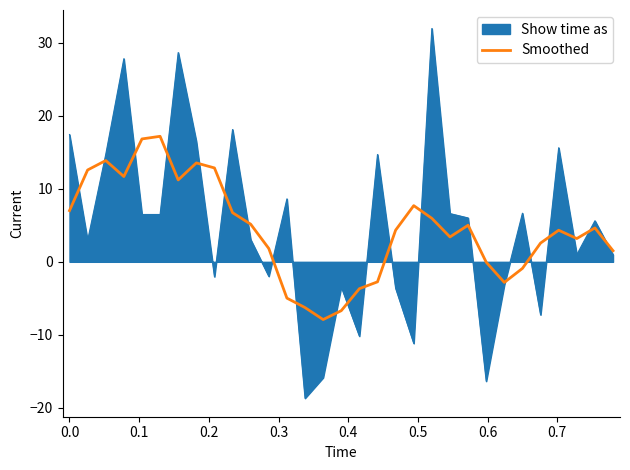

Which series has the largest range (max minus min)?

Show time as